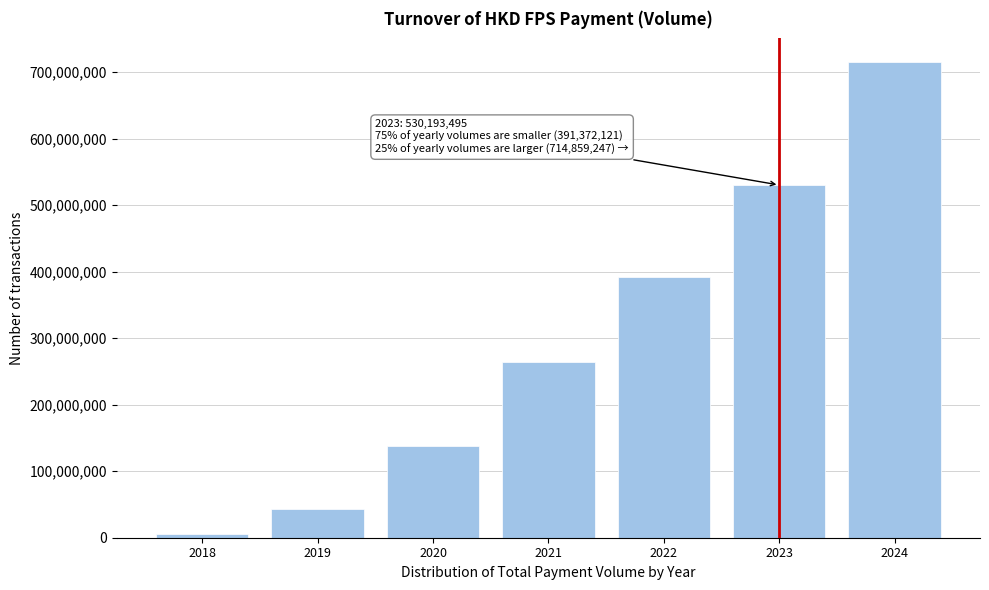

Reading left to right, what are all the values shown in this chart?

2018=5370855	2019=43678835	2020=138000982	2021=263656093	2022=391372121	2023=530193495	2024=714859247